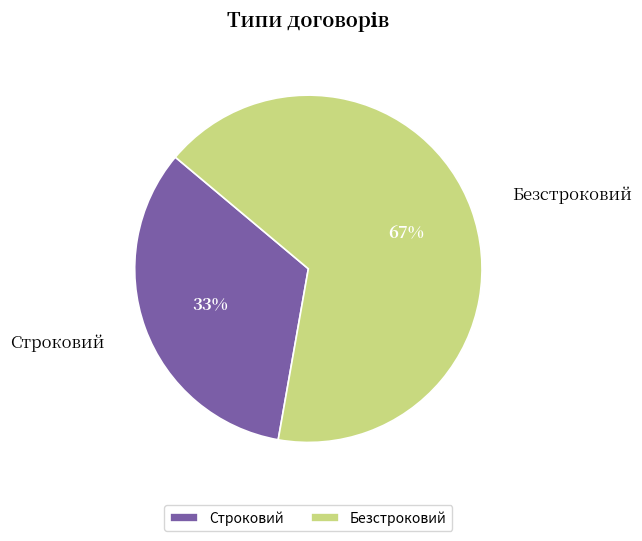

Is there any slice that represents more than half of the pie?

Yes